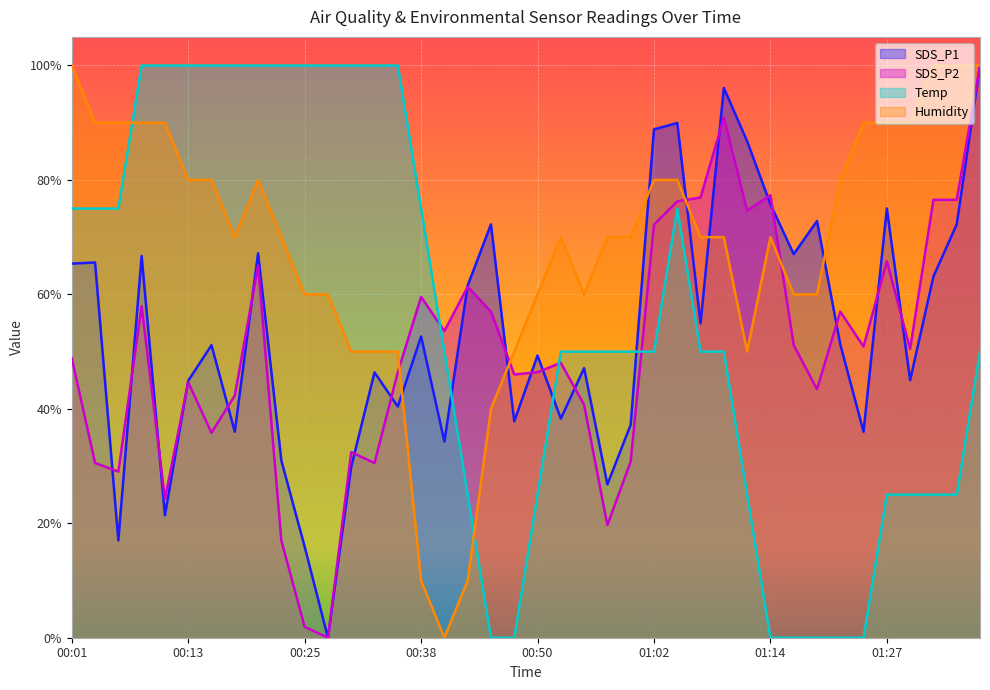

Which series has the largest range (max minus min)?

SDS_P1